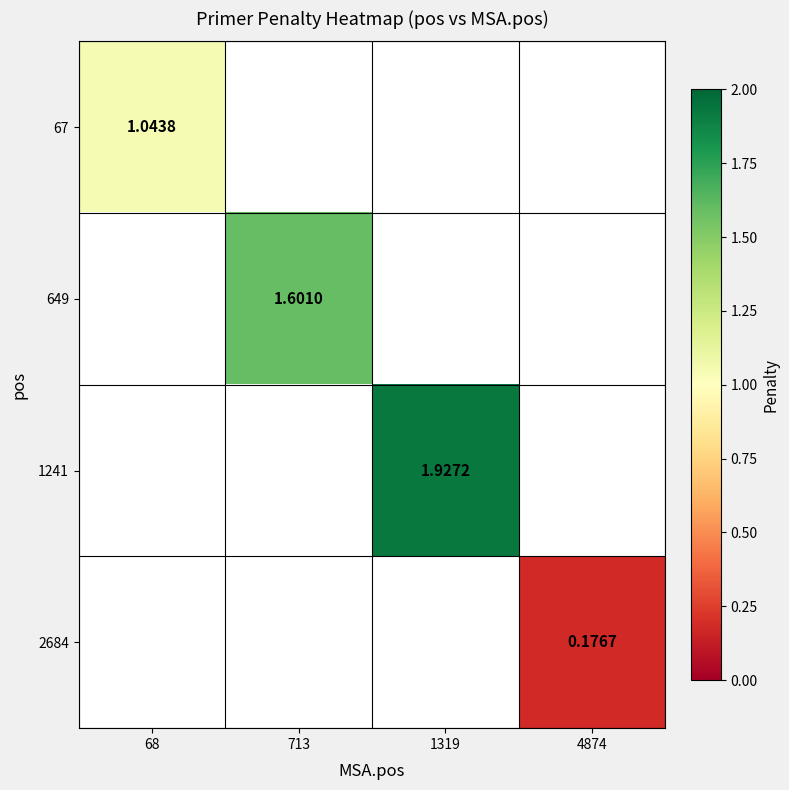

What is the greatest value displayed?

1.9